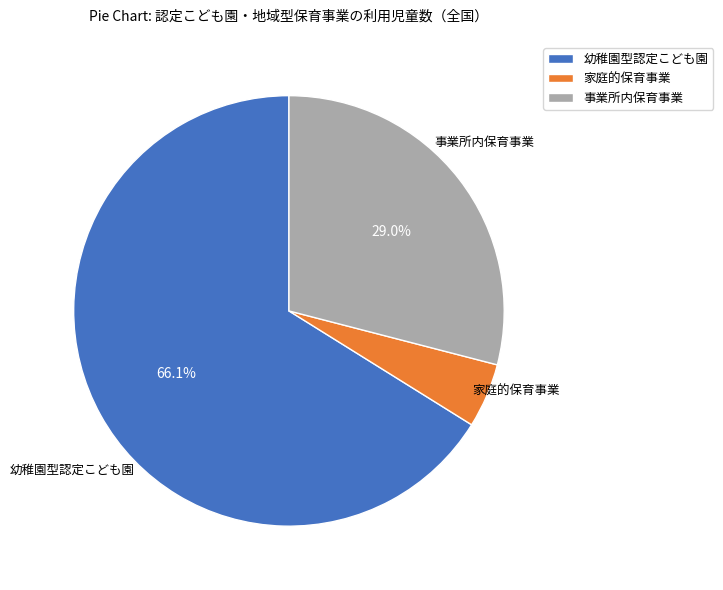

To the nearest percent, what is the difference between the 事業所内保育事業 and 幼稚園型認定こども園 slice percentages?

37%